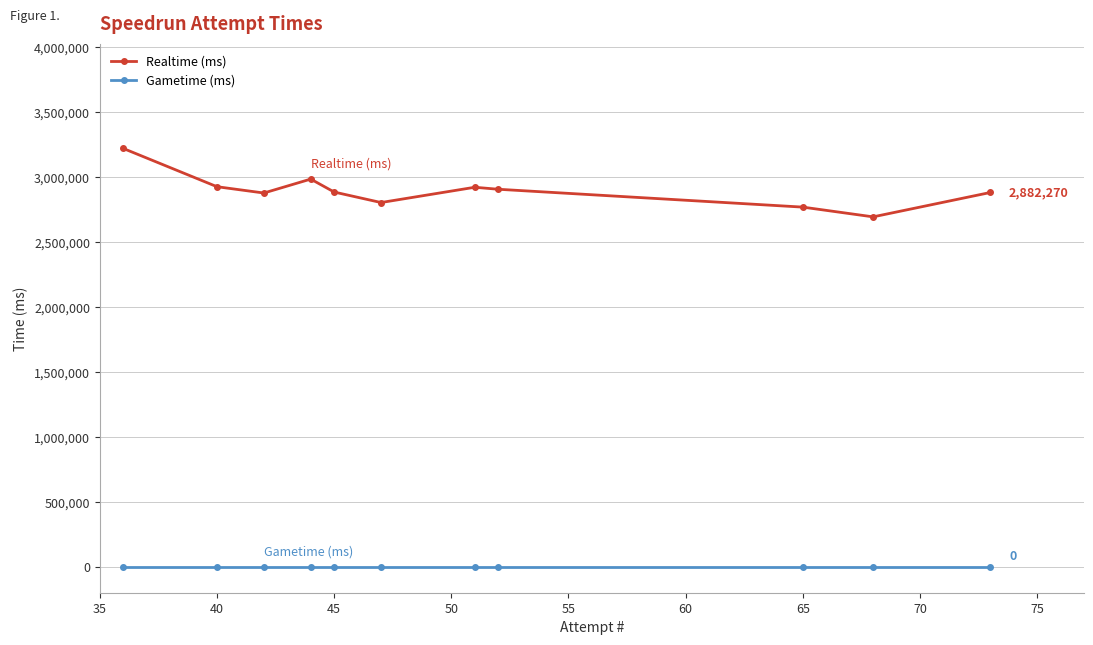

What is the highest value of the Realtime (ms) series?

3221378